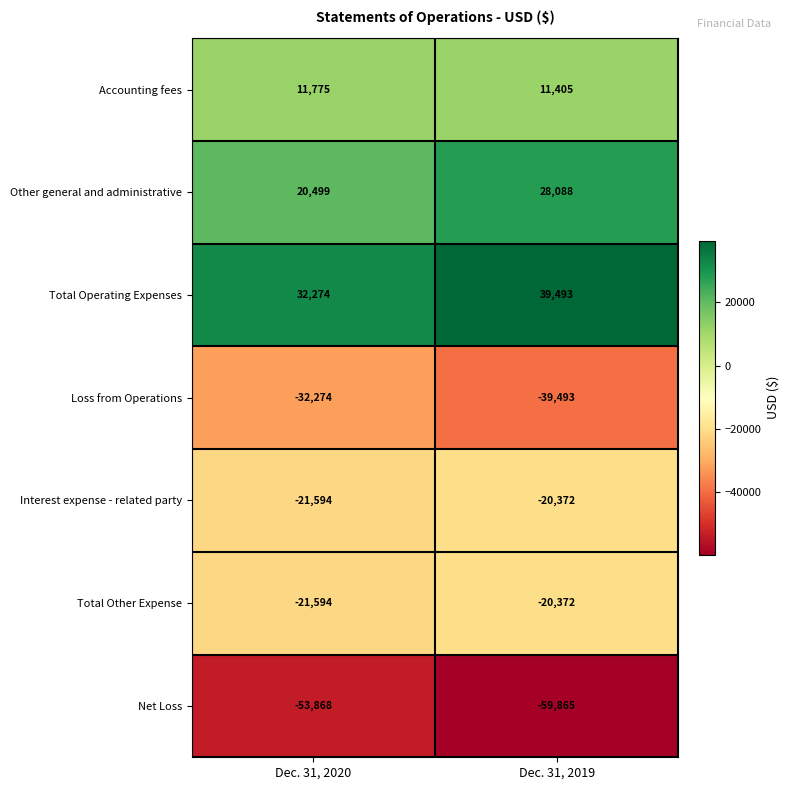

The Accounting fees series shows 11775 at Dec. 31, 2020. True or false?

True